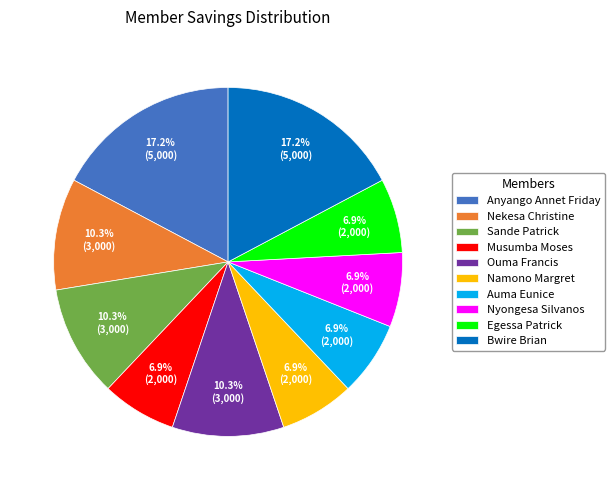

How many segments does this pie chart have?

10